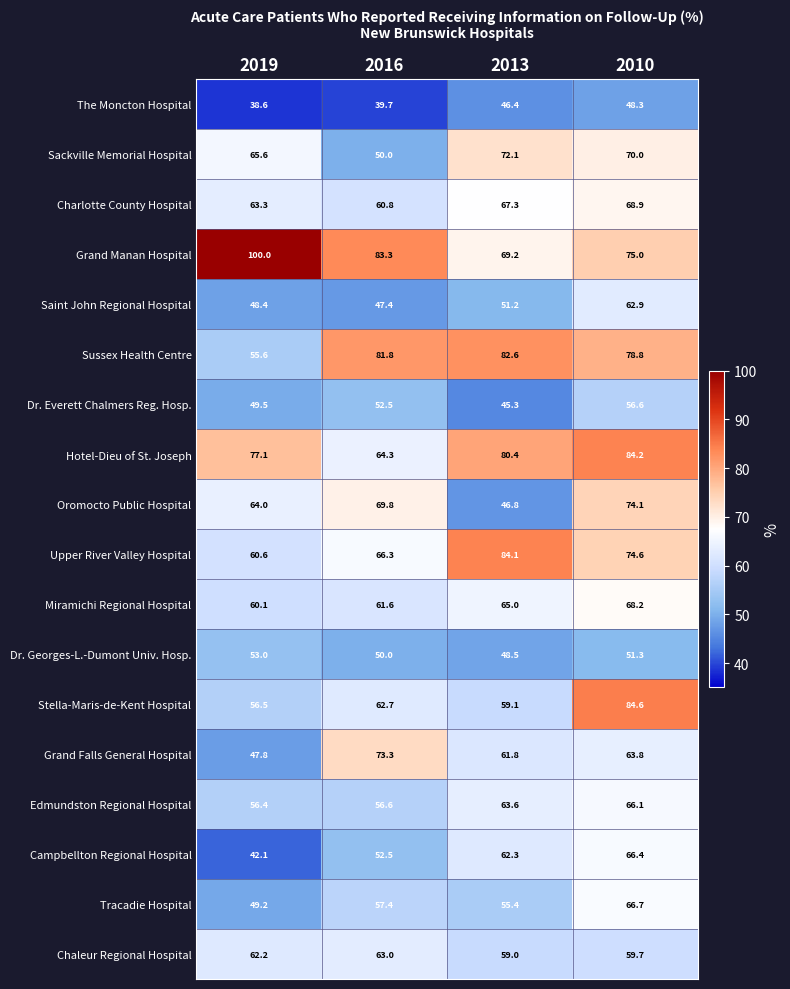

Rank the categories by Dr. Everett Chalmers Reg. Hosp. value from highest to lowest.

2010, 2016, 2019, 2013